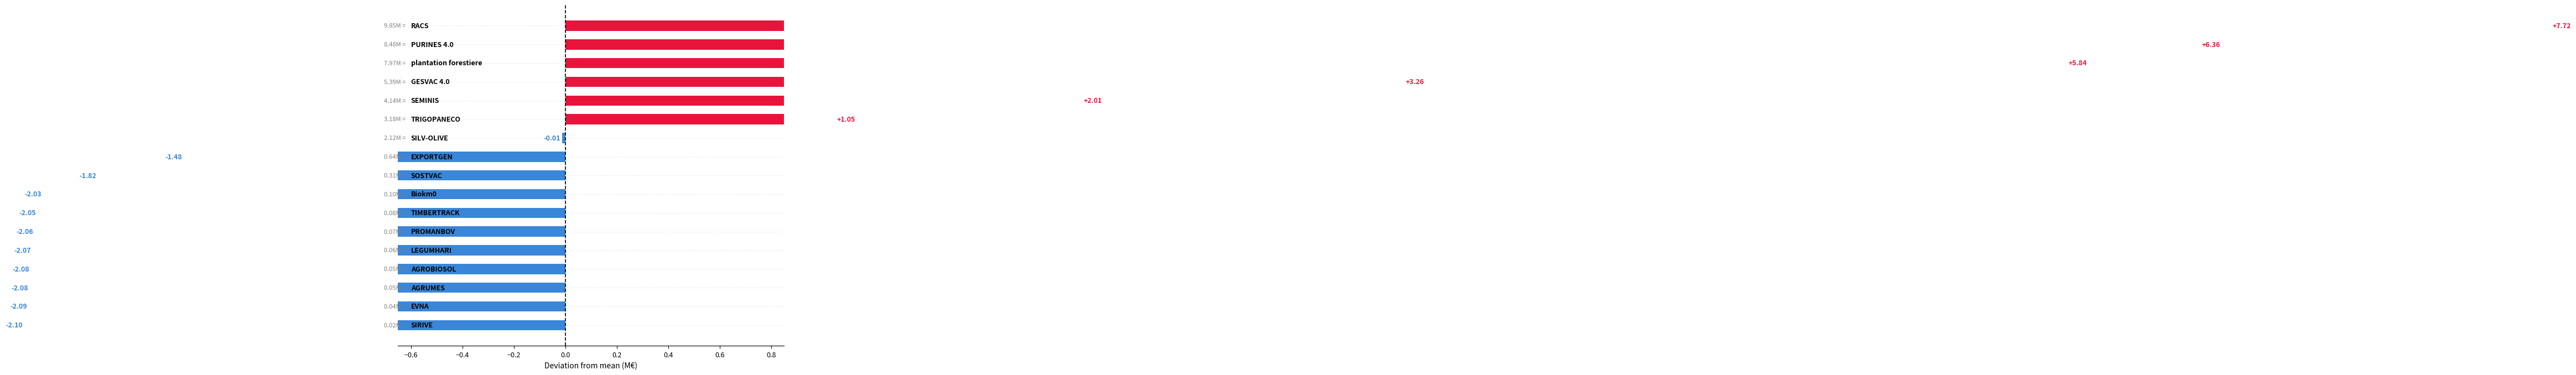

Where does the data first go above -1?

10